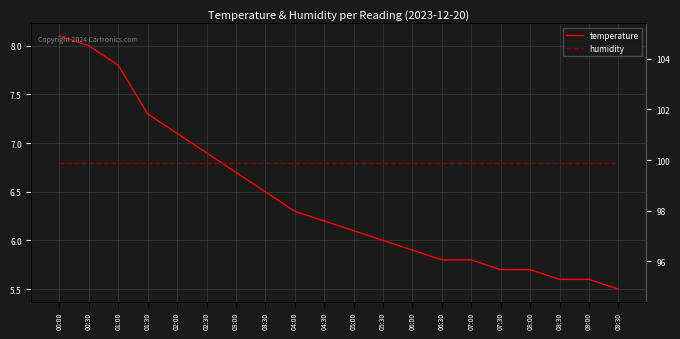

Which series changed the most between 03:00 and 04:30?

temperature